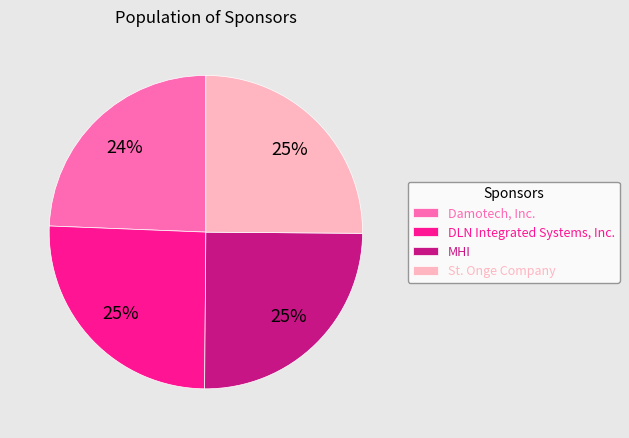

Is it true that MHI is 25% of the pie?

True